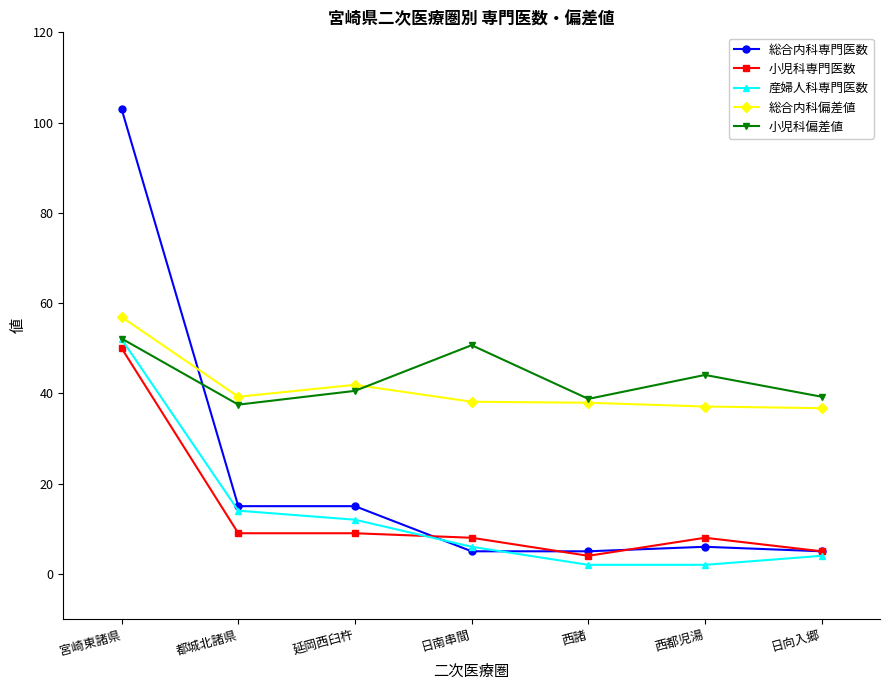

What are all the series names shown in the legend?

総合内科専門医数, 小児科専門医数, 産婦人科専門医数, 総合内科偏差値, 小児科偏差値